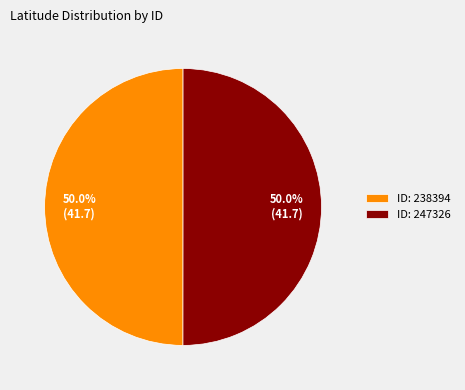

What is the ratio of the value at ID: 238394 to the value at ID: 247326?

1.0